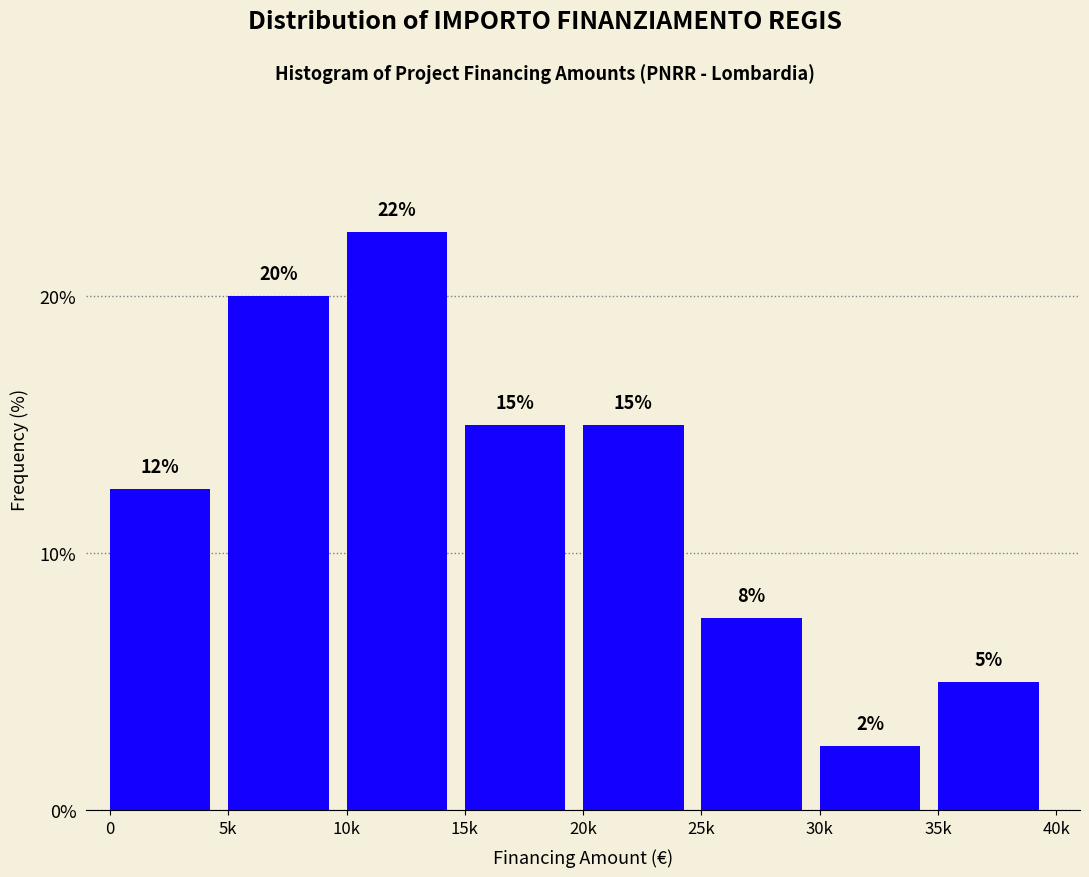

What is the change in value from 5k to 35k?

-15.0